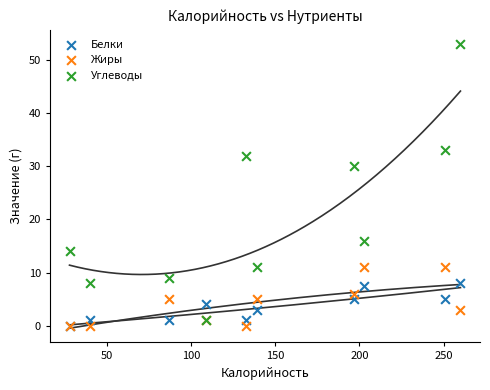

Across all series, what Y value is closest to 26?

30.0